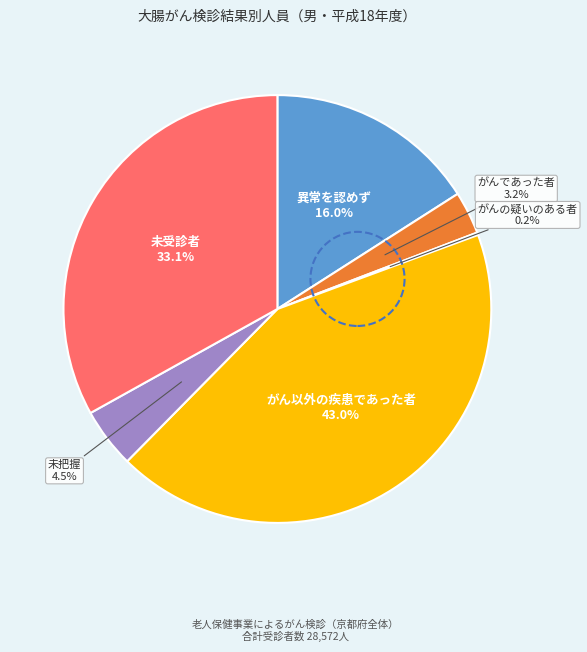

What is the ratio of the value at 未受診者 to the value at 異常を認めず?

2.1